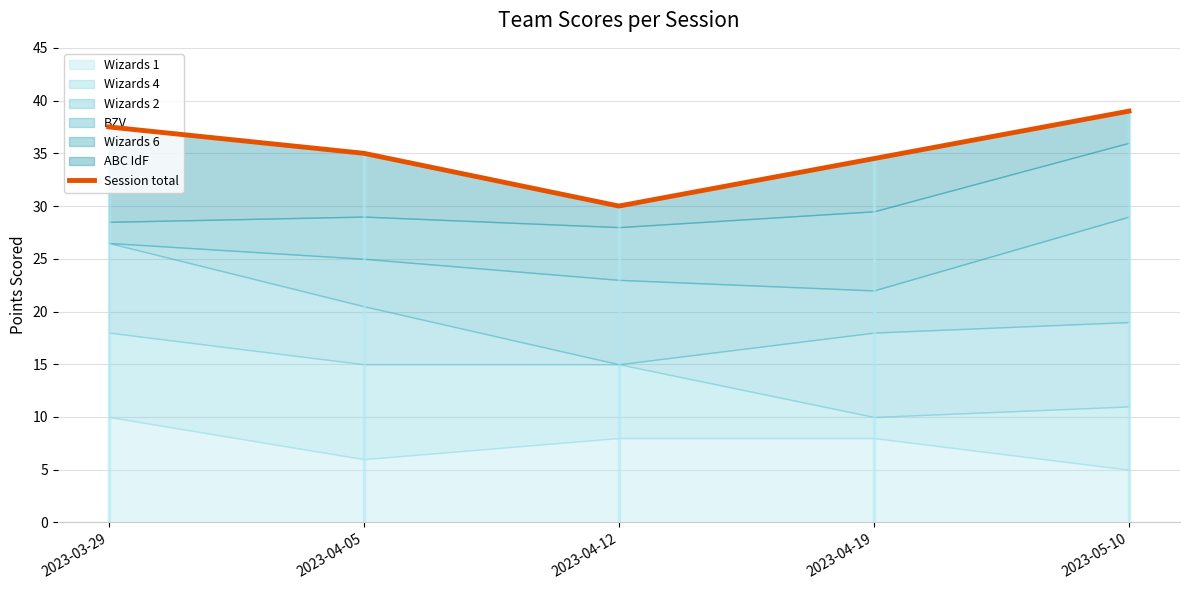

Reading left to right, extract all data points from this chart.

37.5	35.0	30.0	34.5	39.0